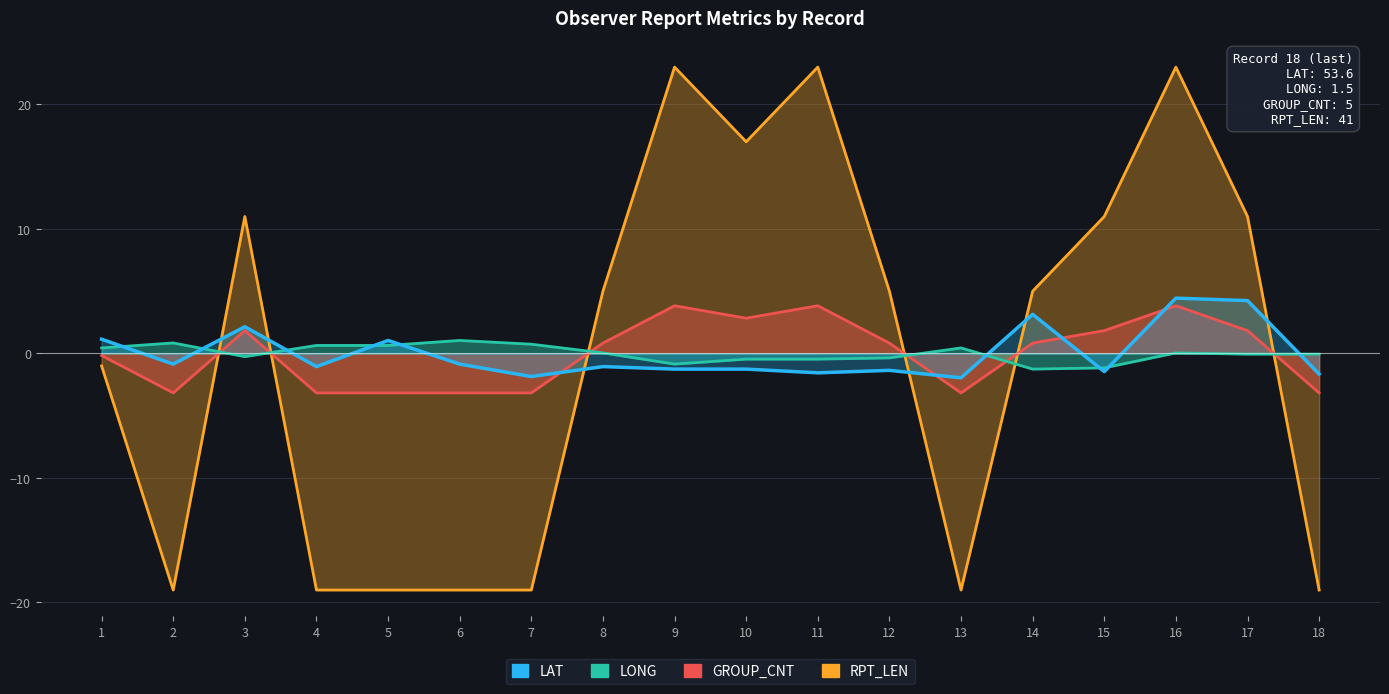

Is it true that LONG equals 0.6 at 4?

True